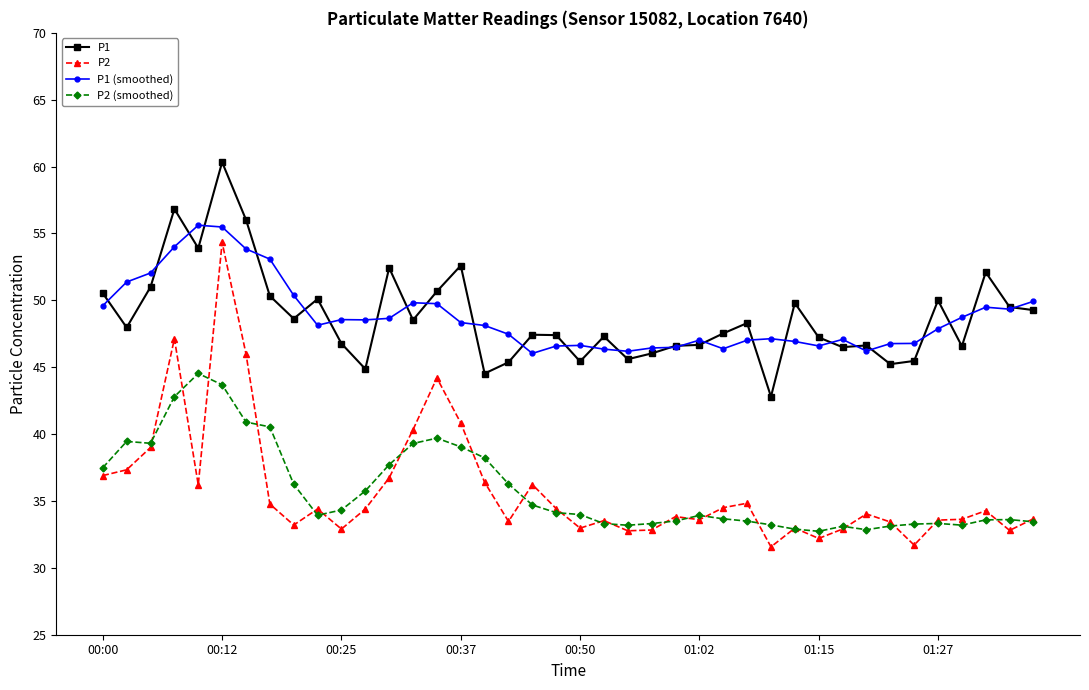

True or false: P2 has more than 1 points higher than both neighbors.

True